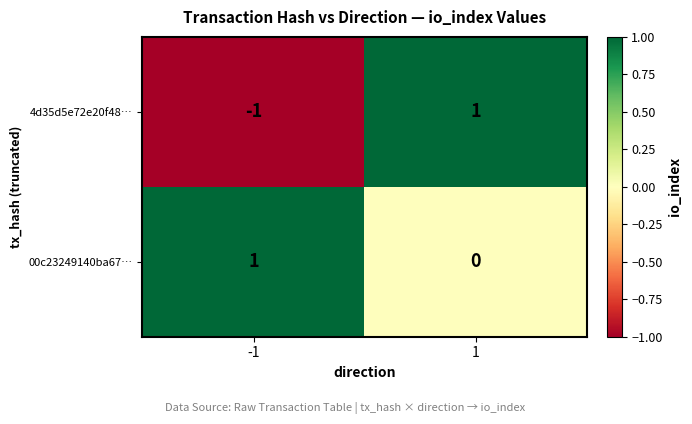

How many series are shown in this chart?

2